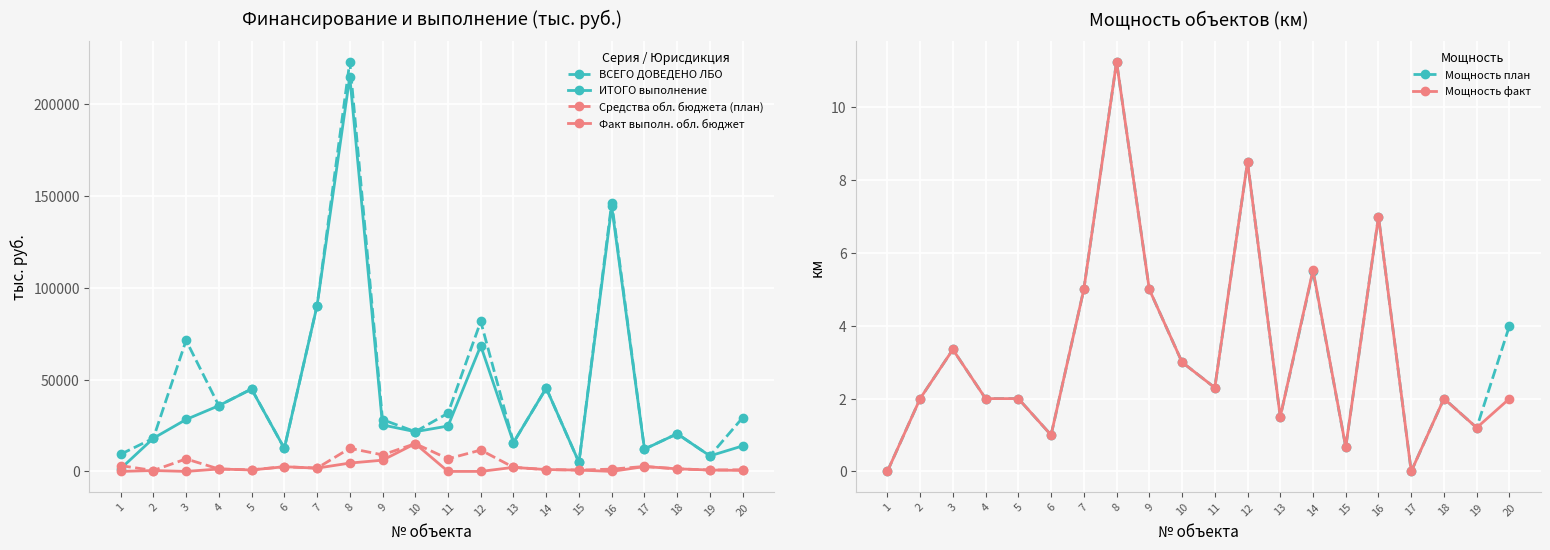

What is the spread (max minus min) of values at 1?

9332.3